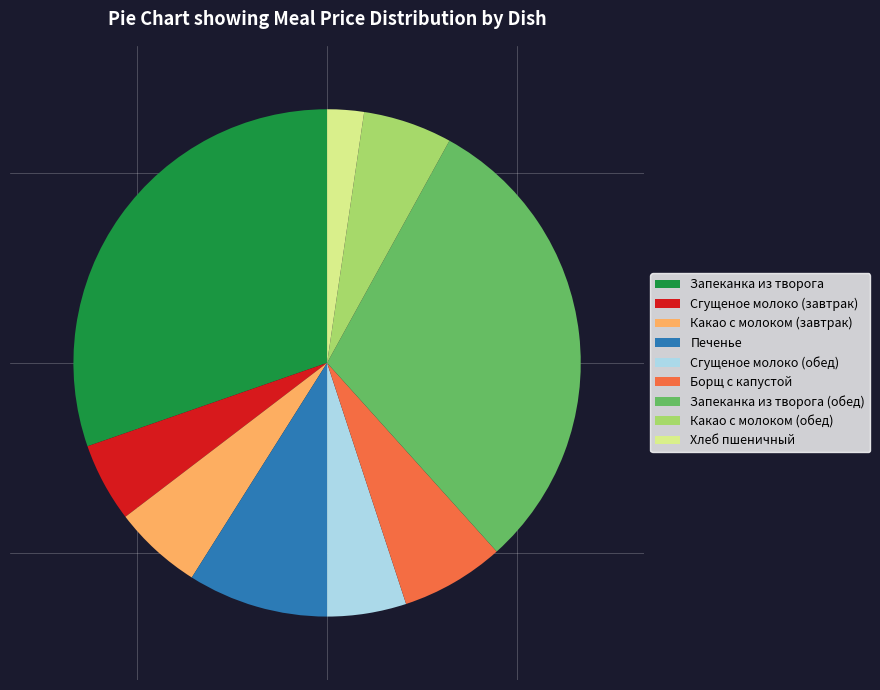

What is the ratio of the value at Сгущеное молоко (обед) to the value at Какао с молоком (обед)?

0.9